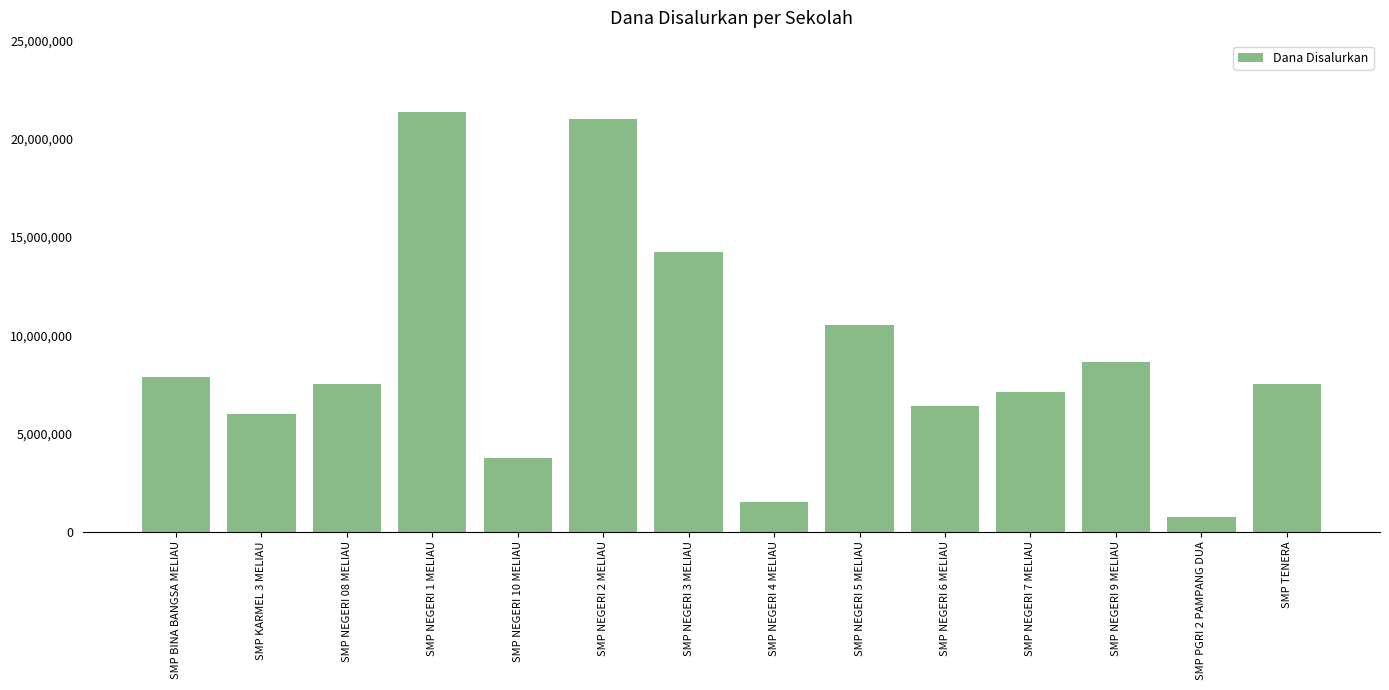

Is it true that the value at SMP NEGERI 10 MELIAU is 953855?

False